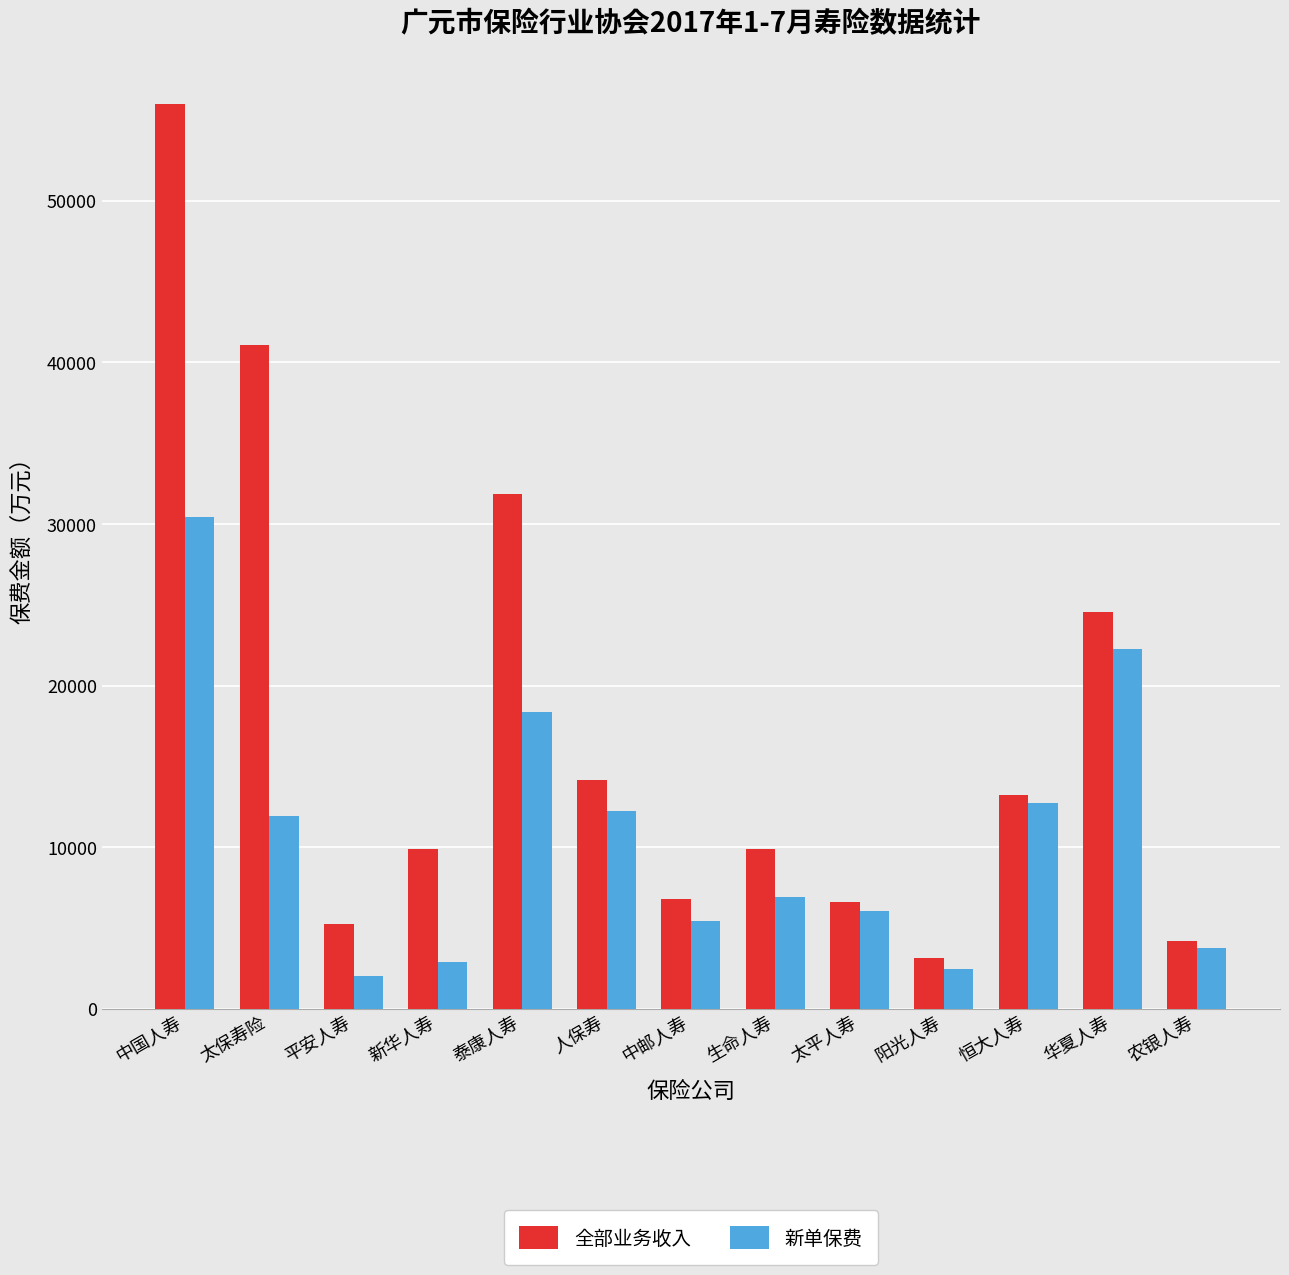

What is the average value of the 全部业务收入 series?

17434.5